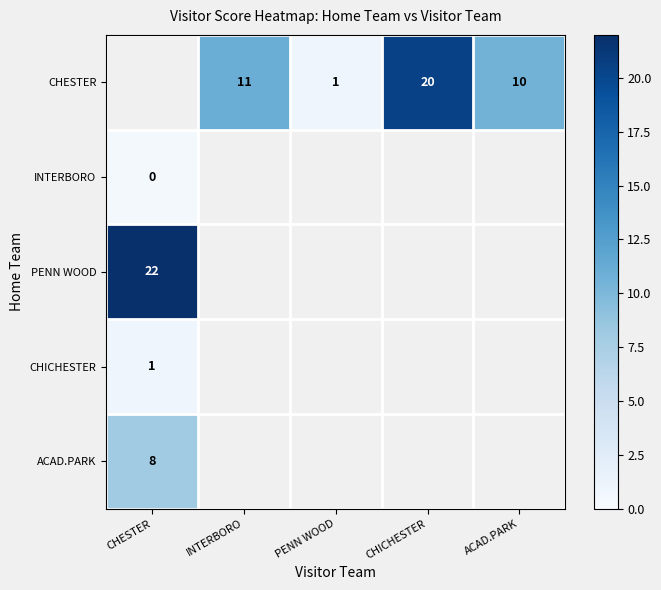

The PENN WOOD series shows 22.0 at CHESTER. True or false?

True